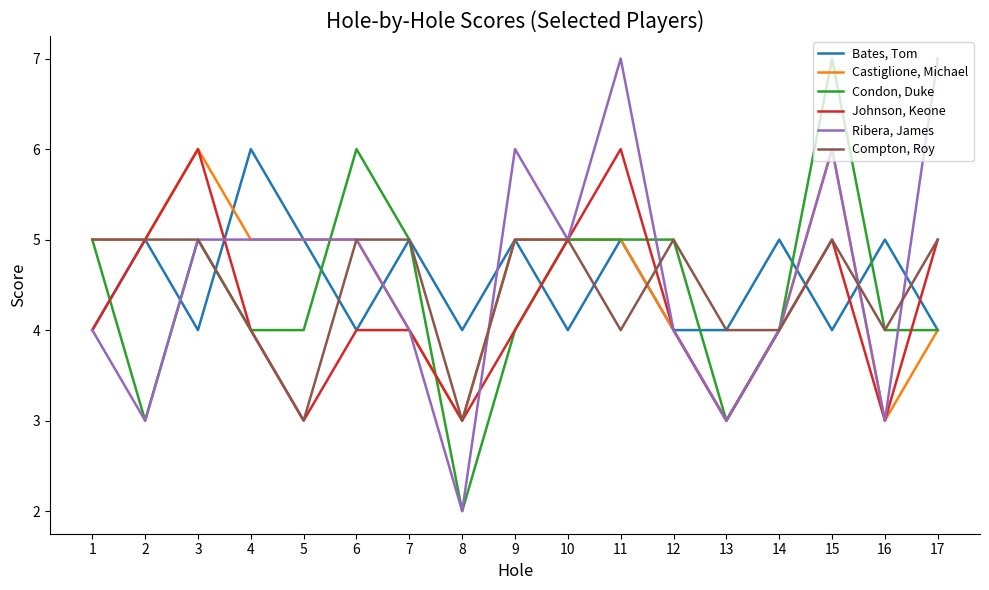

True or false: Compton, Roy has a value of 4 at 4.

True